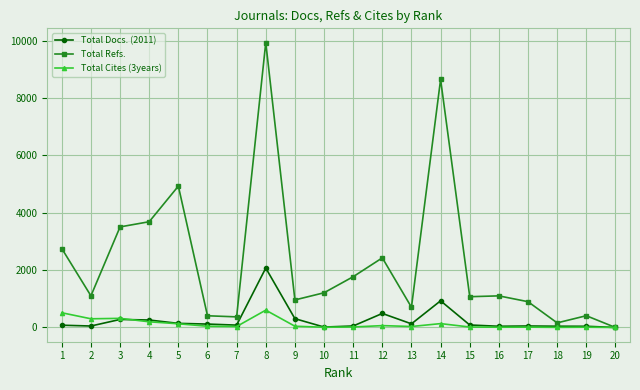

How many distinct data groups are displayed?

3